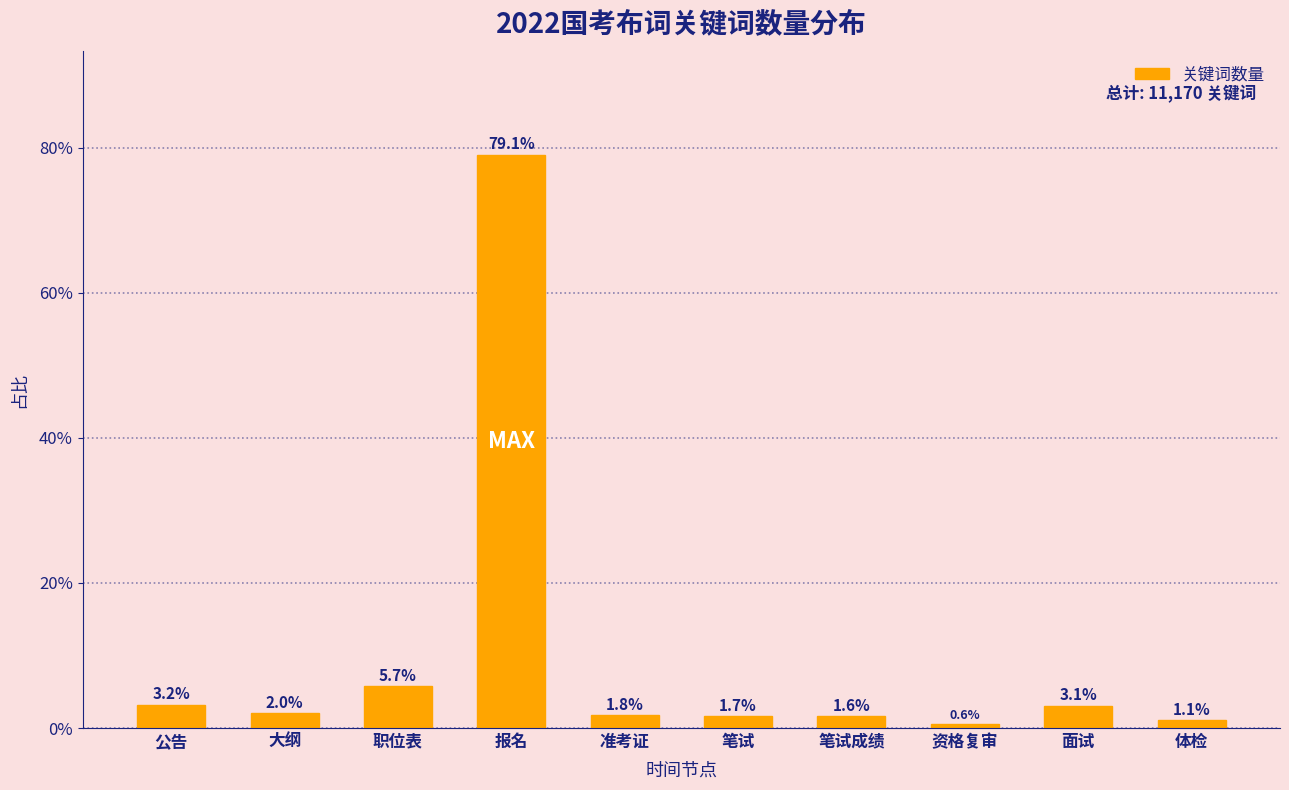

Reading left to right, transcribe all the data shown in this chart.

3.2	2.0	5.7	79.1	1.8	1.7	1.6	0.6	3.1	1.1